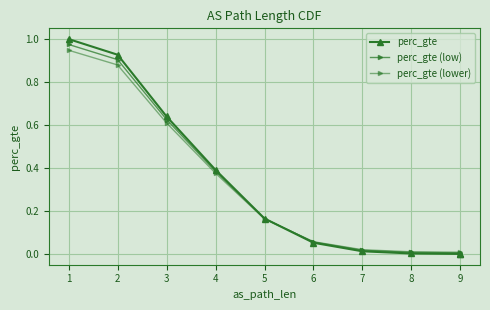

Between 8 and 9, which is larger?

8